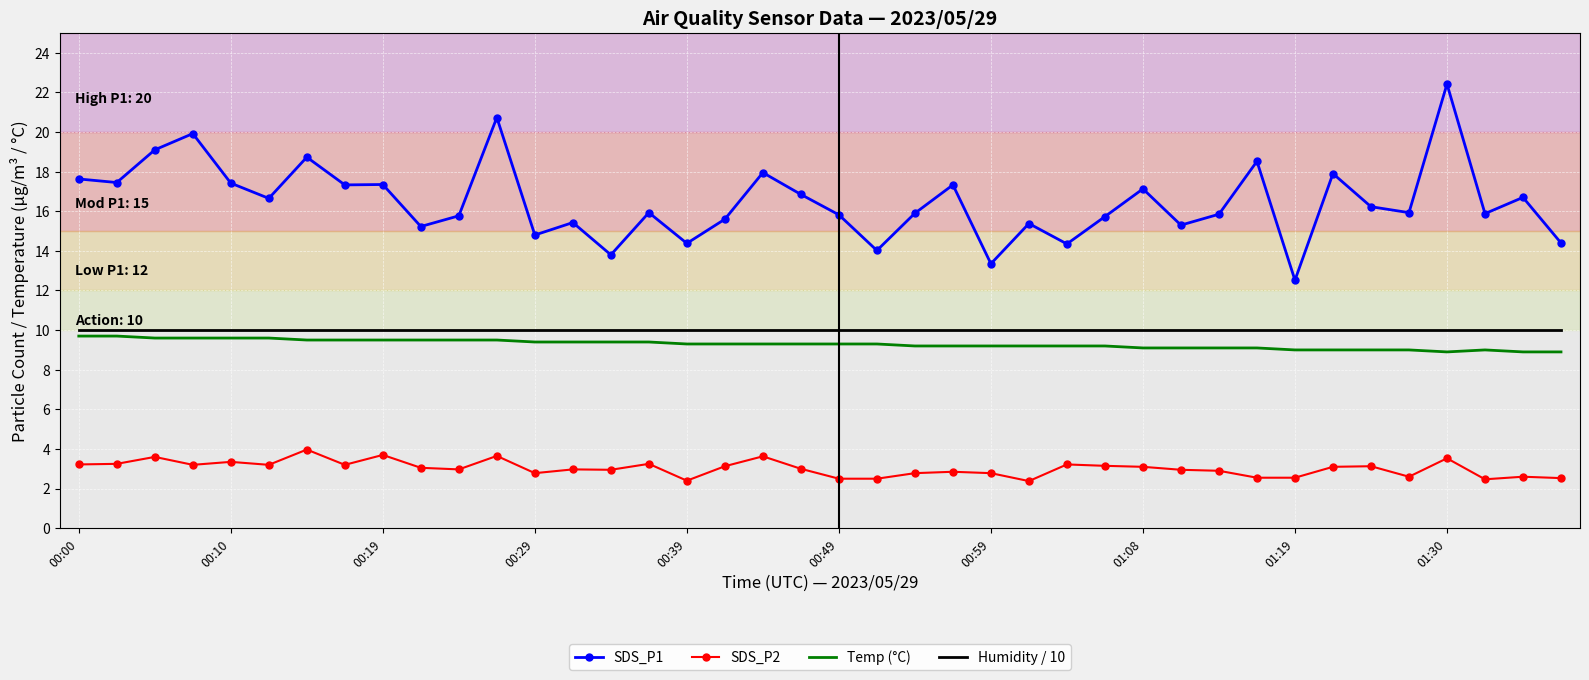

Which series has the widest spread of values?

SDS_P1